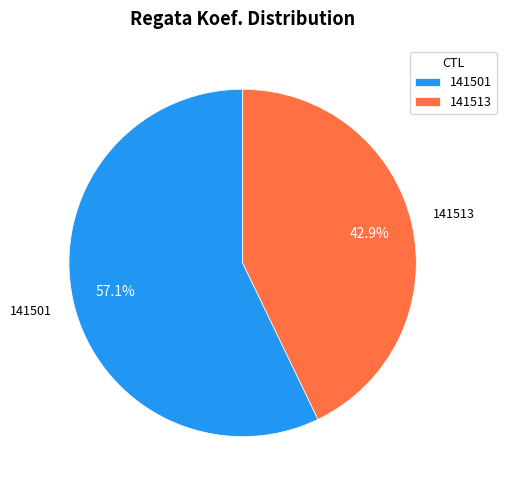

Does any single category account for the majority?

Yes